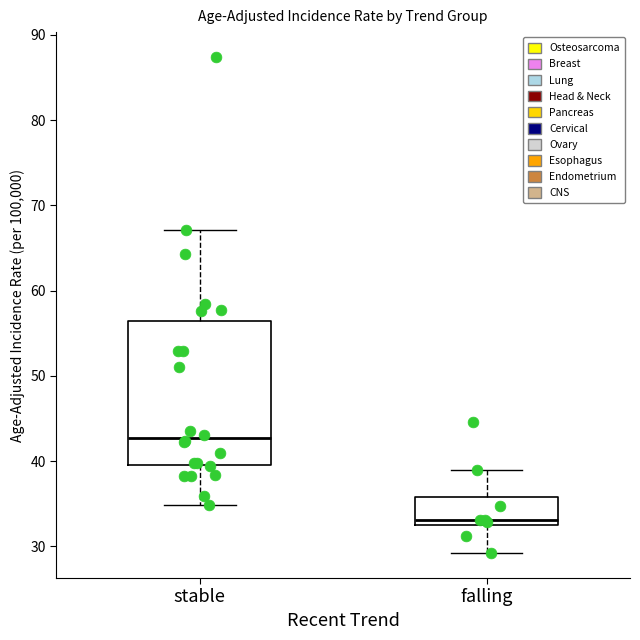

Where is the upper edge of the box for falling on the y-axis? The values are not printed on the chart, so give them approximately, as read against the axis.

36